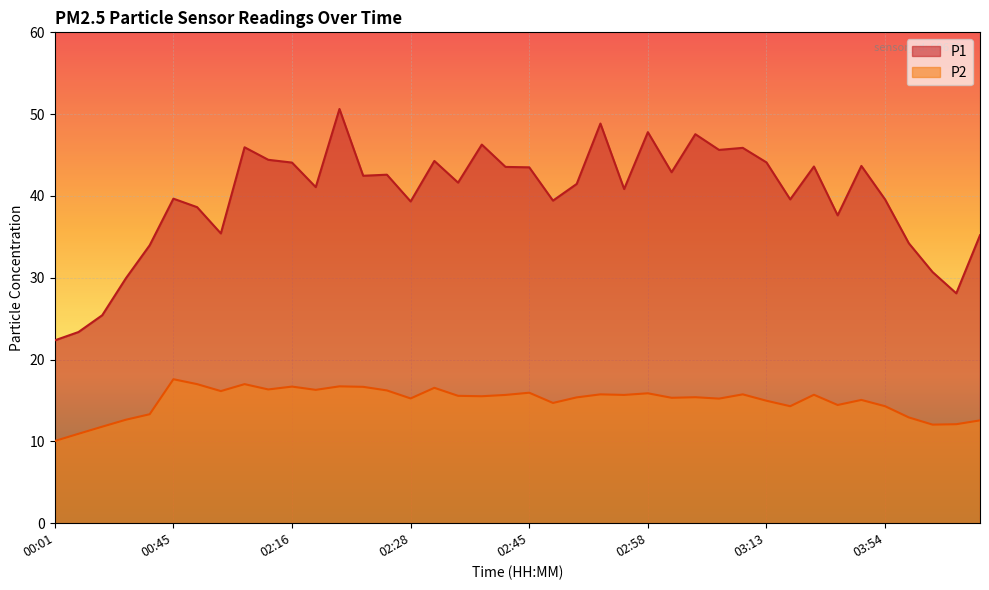

At which category does the chart reach its minimum across all series?

00:01